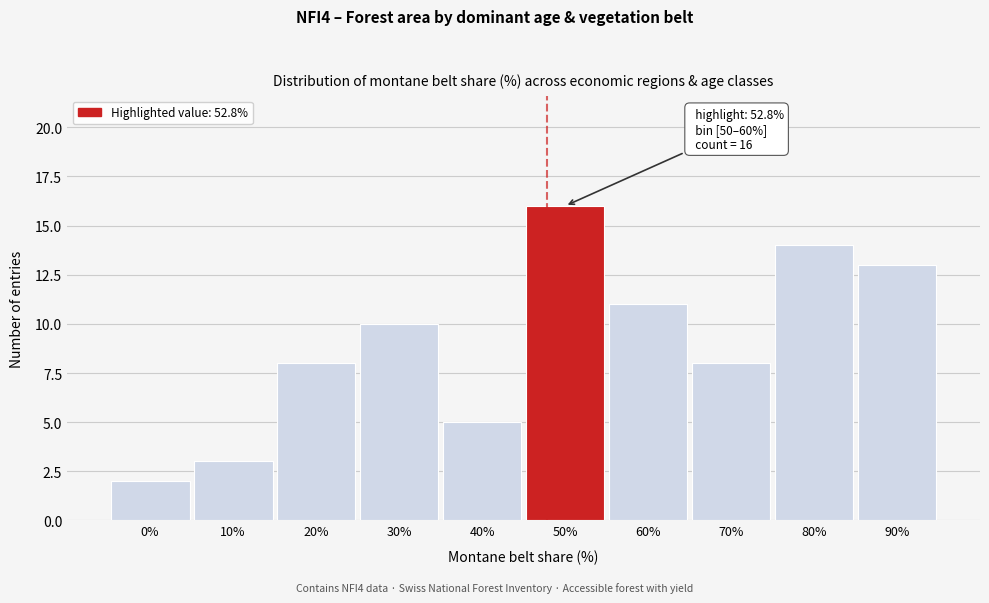

Reading left to right, transcribe all the data shown in this chart.

0%=2	10%=3	20%=8	30%=10	40%=5	50%=16	60%=11	70%=8	80%=14	90%=13